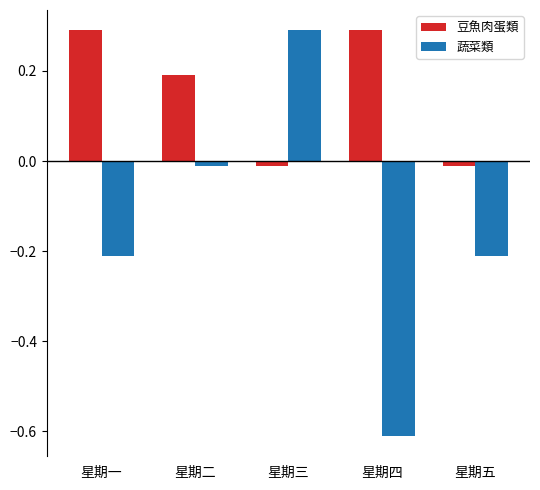

Which series has the largest range (max minus min)?

蔬菜類